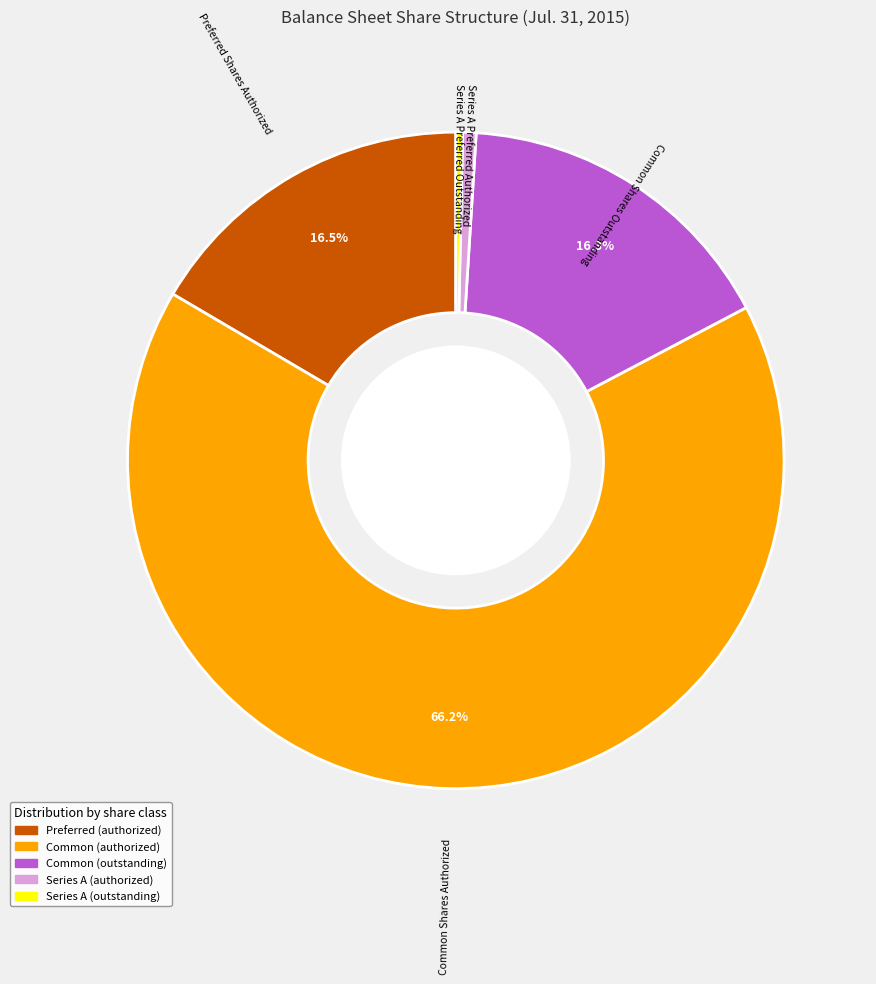

Approximately how many times larger is the value at Preferred Shares Authorized compared to Series A Preferred Authorized?

25.0